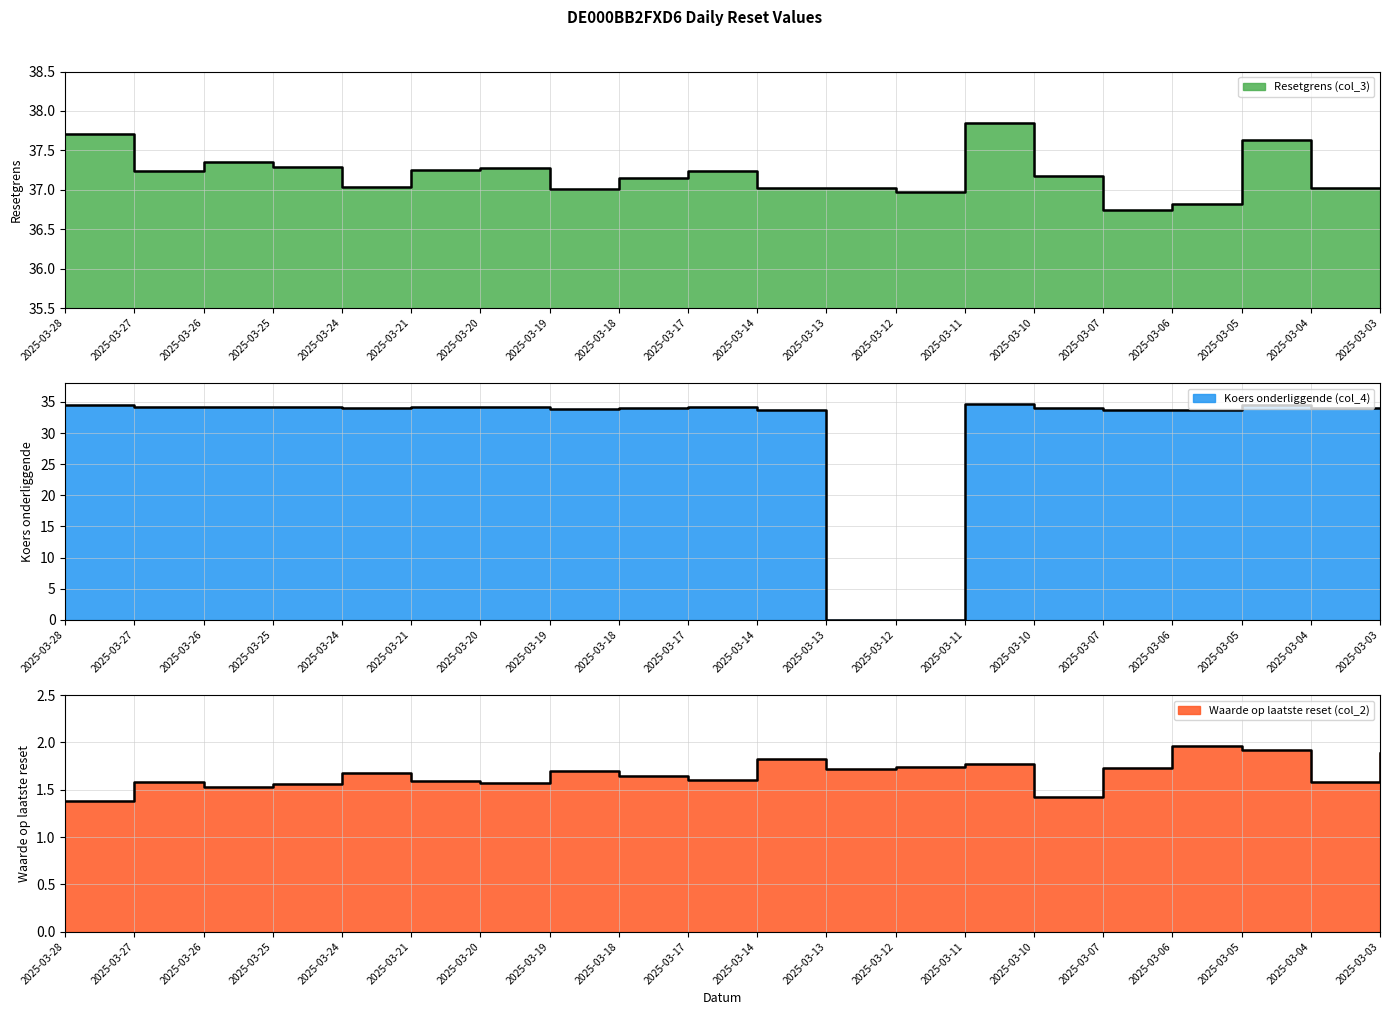

Between 2025-03-27 and 2025-03-17, which is larger?

2025-03-27